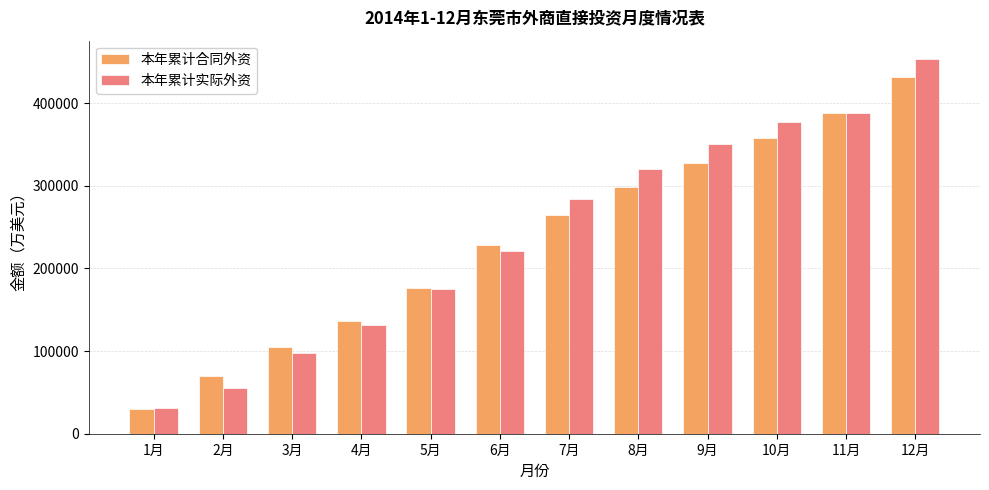

Is the value of 本年累计合同外资 at 9月 greater than the value of 本年累计实际外资 at 5月?

Yes